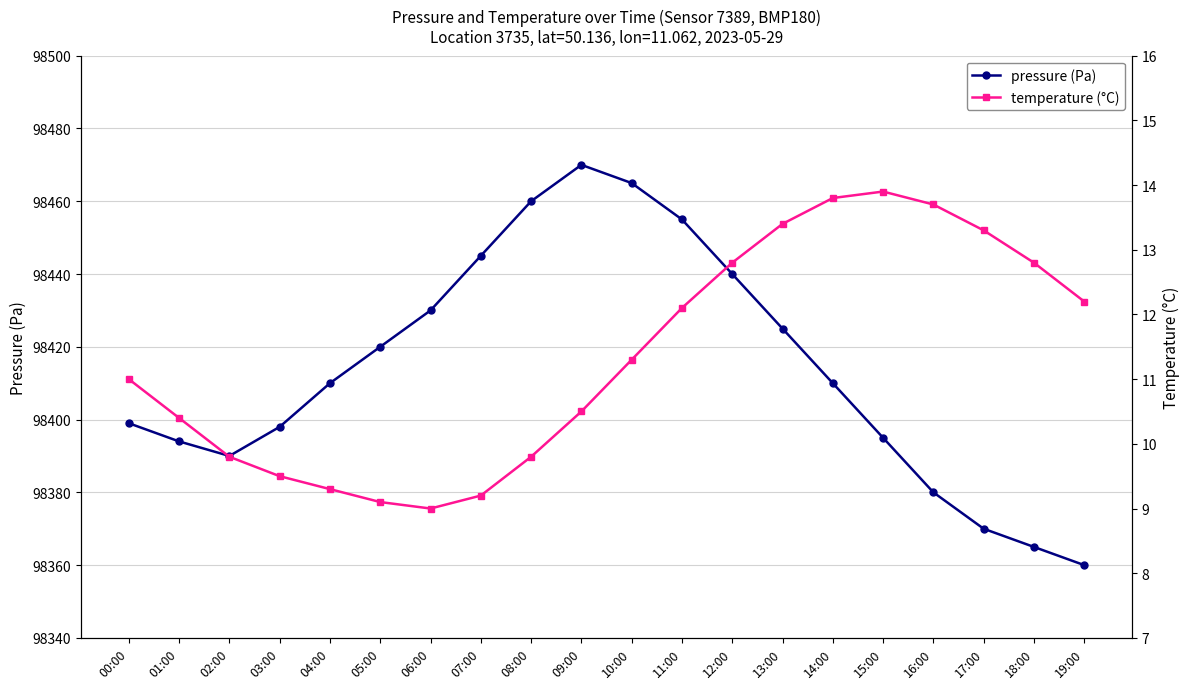

The value of pressure (Pa) at 01:00 is 136771.4. True or false?

False